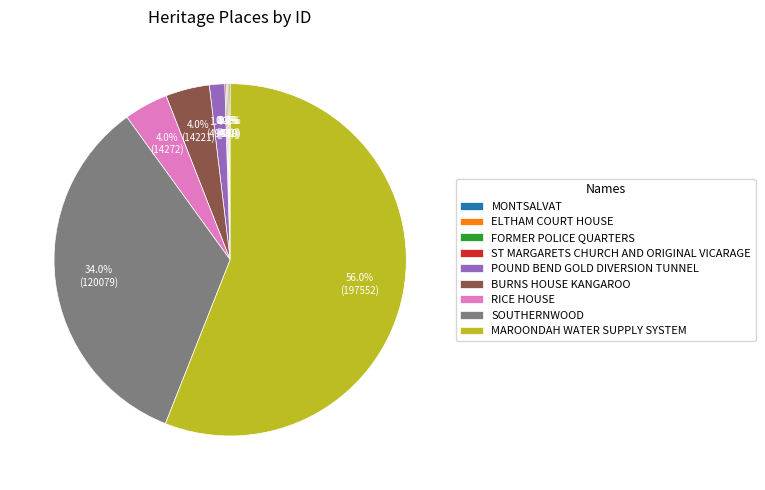

Is it true that POUND BEND GOLD DIVERSION TUNNEL is 11% of the pie?

False